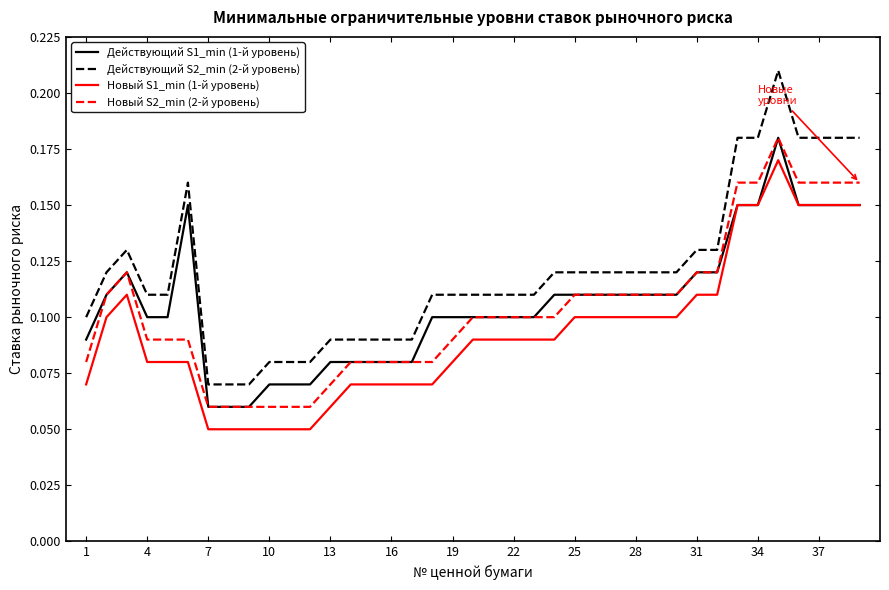

Which series has the widest spread of values?

Действующий S2_min (2-й уровень)